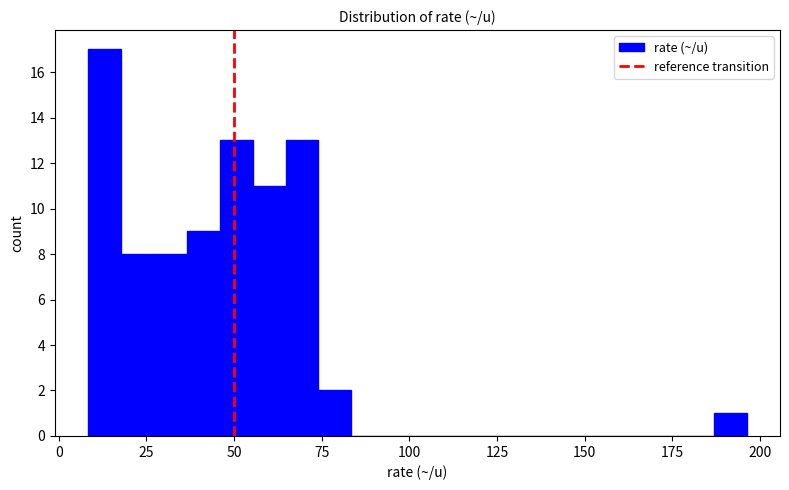

Around what value on the x-axis is the tallest bar? Give the approximate position of its centre, as read against the axis.

15